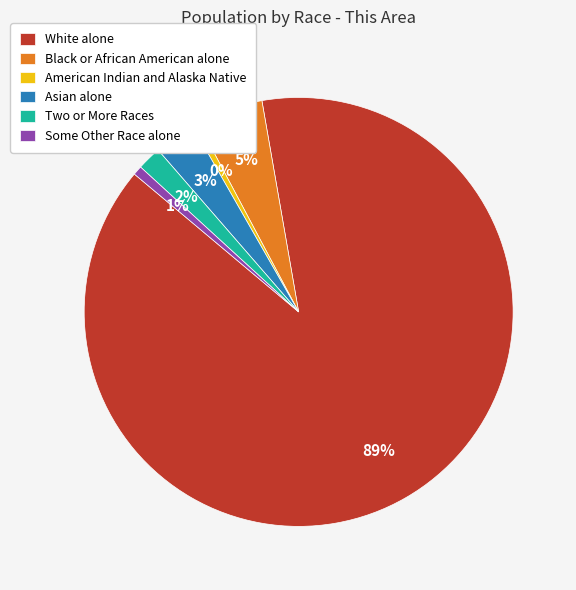

Combined, do American Indian and Alaska Native and White alone account for over 50%?

Yes